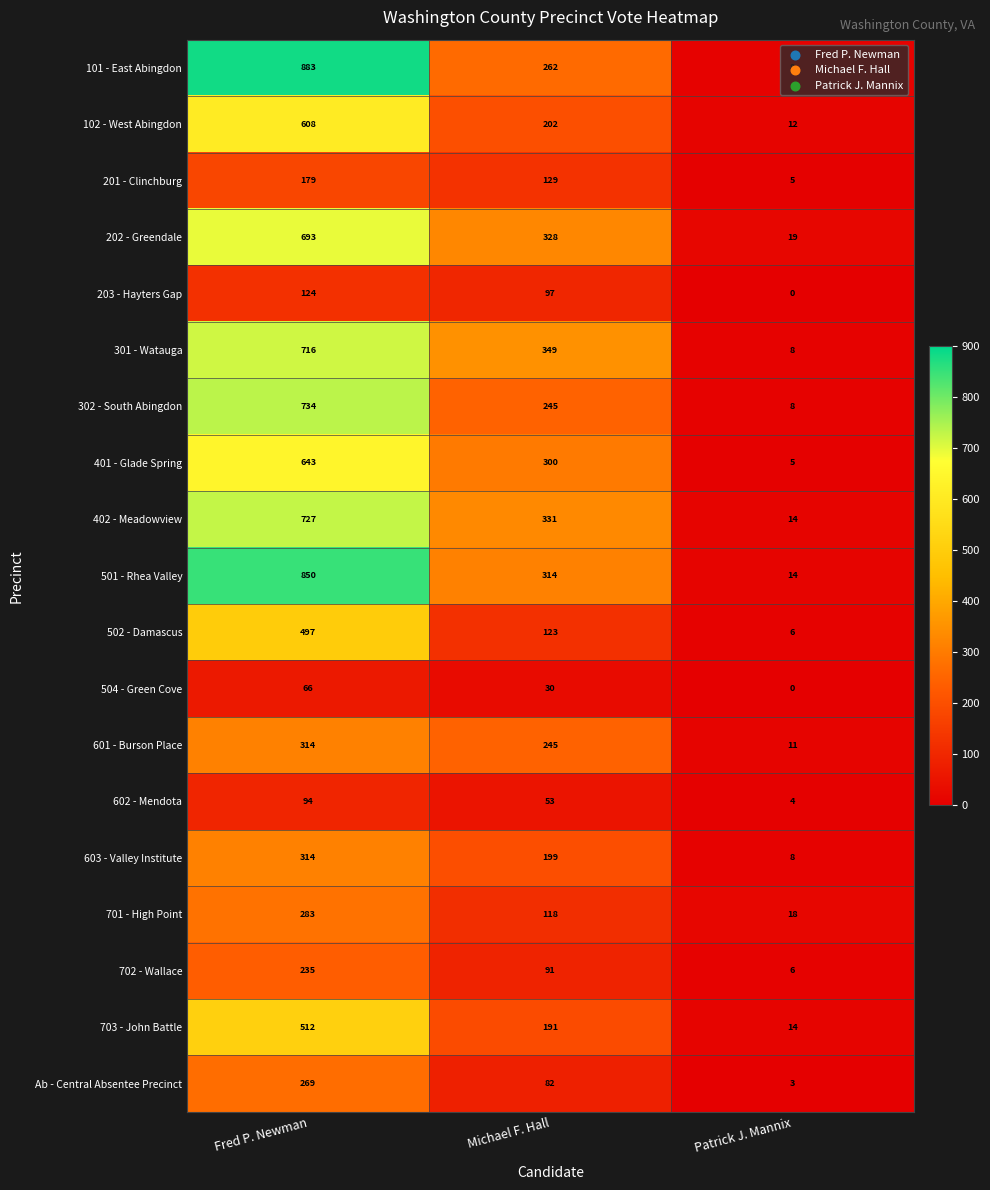

Between Michael F. Hall and Patrick J. Mannix, which series saw the biggest shift?

301 - Watauga